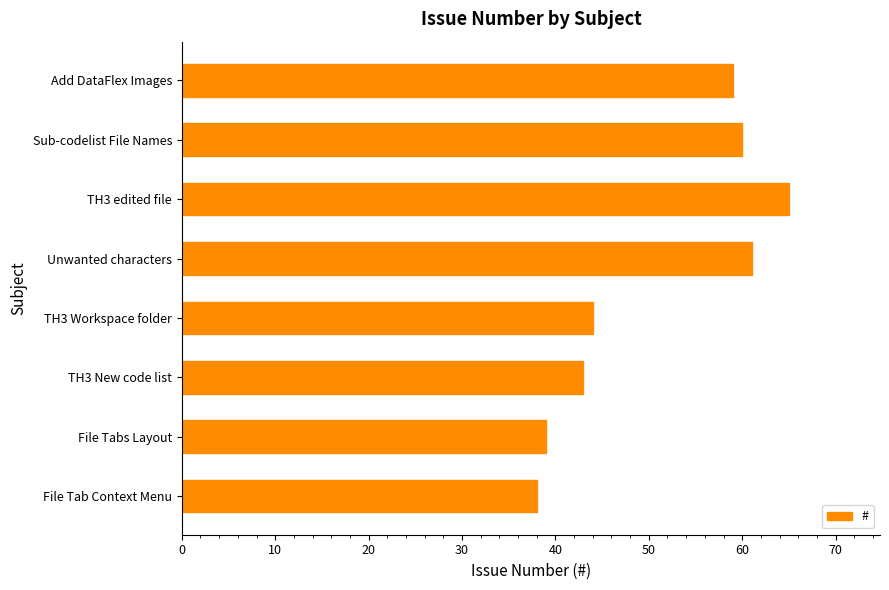

What is the average value?

51